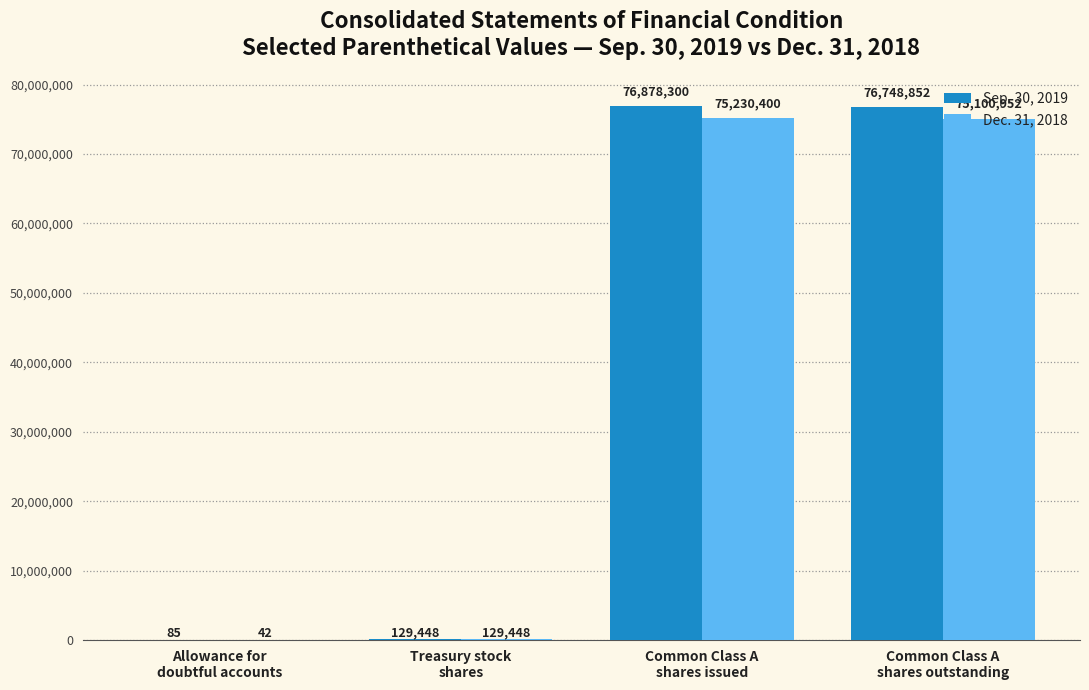

How many series are shown in this chart?

2